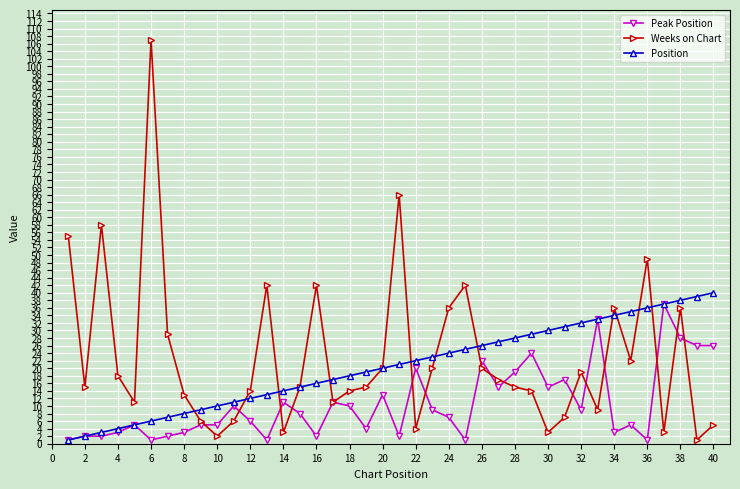

How many data points does each series have?

40